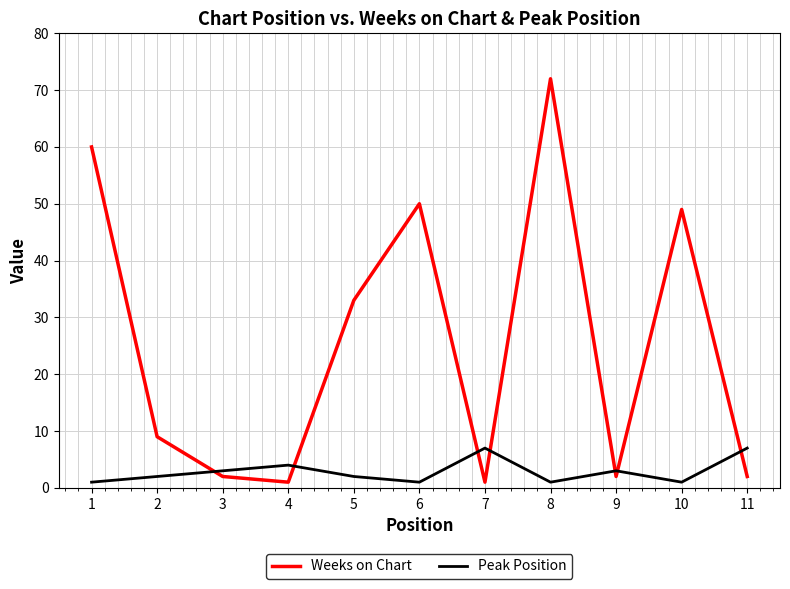

The value of Peak Position at 7 is 4. True or false?

False